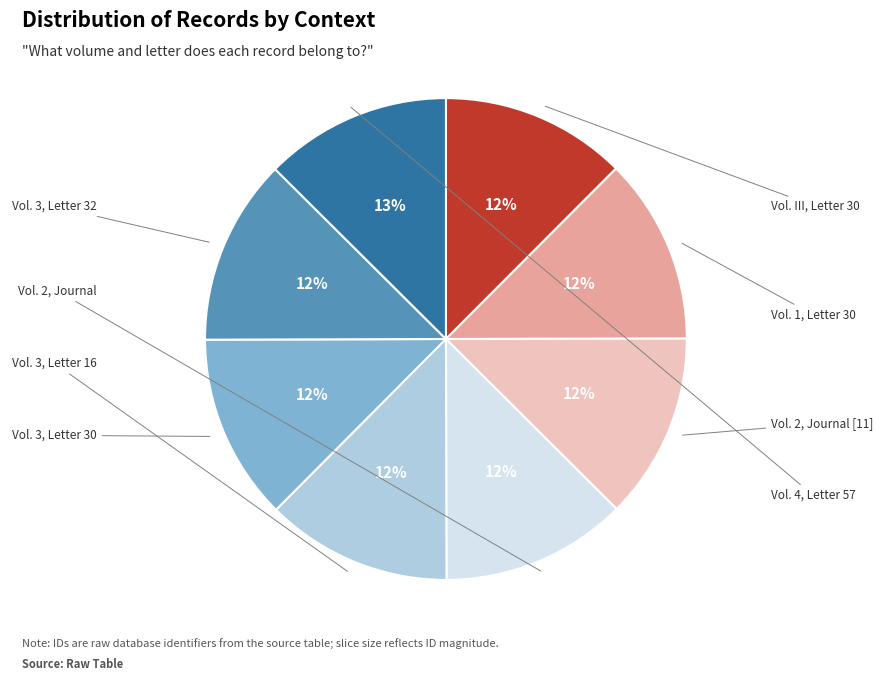

Is there a majority slice in this chart?

No